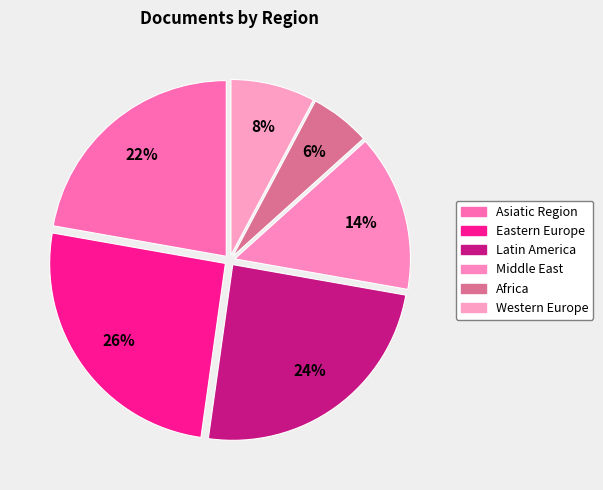

Is there any slice that represents more than half of the pie?

No